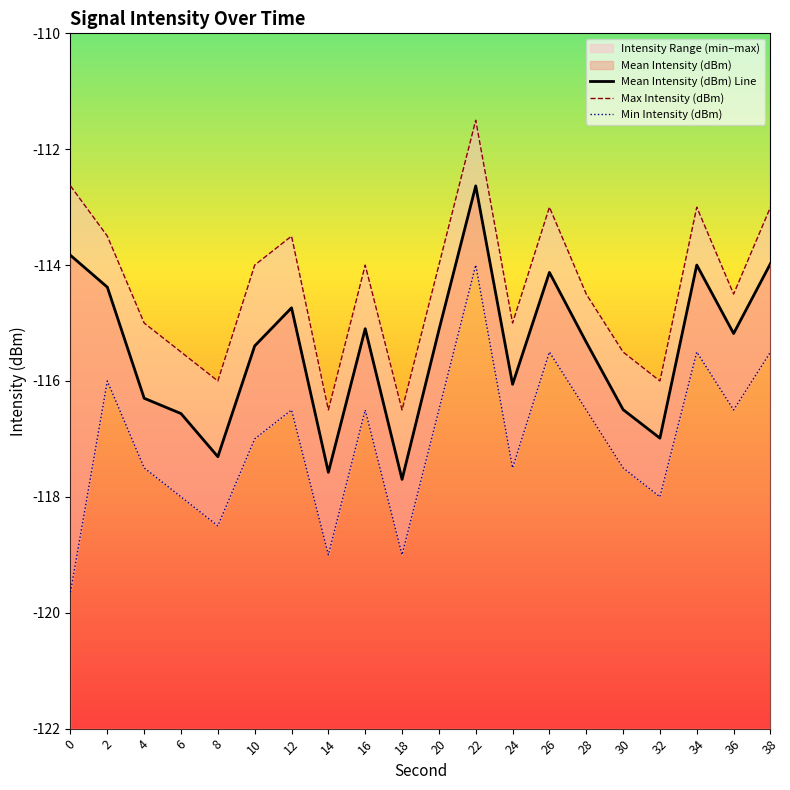

Reading left to right, extract all data points from this chart.

Mean Intensity (dBm) Line: 0=-113.8	2=-114.4	4=-116.3	6=-116.6	8=-117.3	10=-115.4	12=-114.7	14=-117.6	16=-115.1	18=-117.7	20=-115.1	22=-112.6	24=-116.1	26=-114.1	28=-115.3	30=-116.5	32=-117.0	34=-114.0	36=-115.2	38=-114.0
Max Intensity (dBm): 0=-112.6	2=-113.5	4=-115.0	6=-115.5	8=-116.0	10=-114.0	12=-113.5	14=-116.5	16=-114.0	18=-116.5	20=-114.0	22=-111.5	24=-115.0	26=-113.0	28=-114.5	30=-115.5	32=-116.0	34=-113.0	36=-114.5	38=-113.0
Min Intensity (dBm): 0=-119.6	2=-116.0	4=-117.5	6=-118.0	8=-118.5	10=-117.0	12=-116.5	14=-119.0	16=-116.5	18=-119.0	20=-116.5	22=-114.0	24=-117.5	26=-115.5	28=-116.5	30=-117.5	32=-118.0	34=-115.5	36=-116.5	38=-115.5